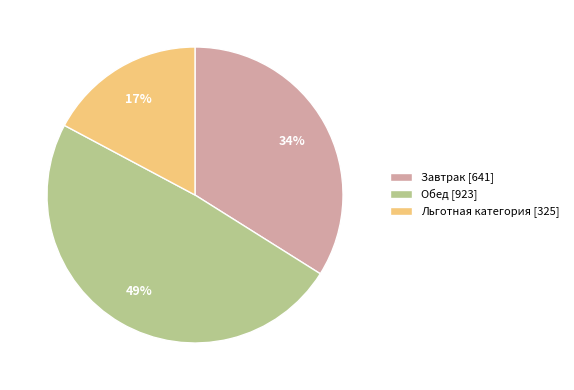

Do Льготная категория [325] and Обед [923] together represent more than half of the pie?

Yes